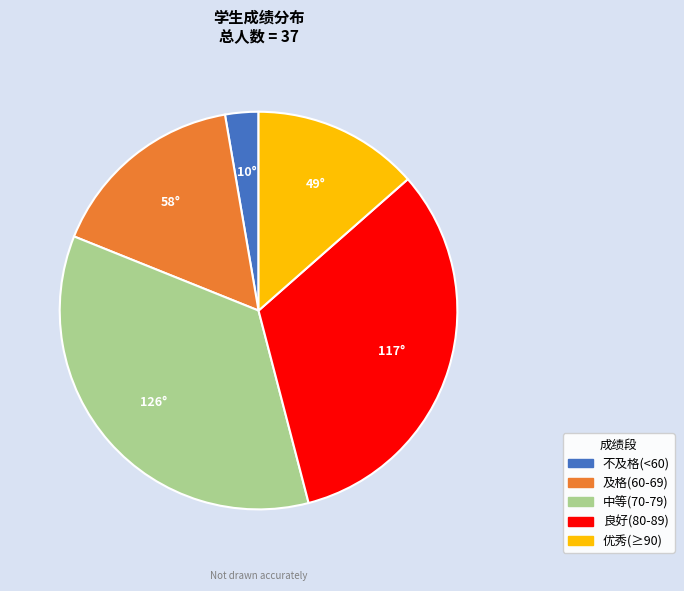

Is there any slice that represents more than half of the pie?

No